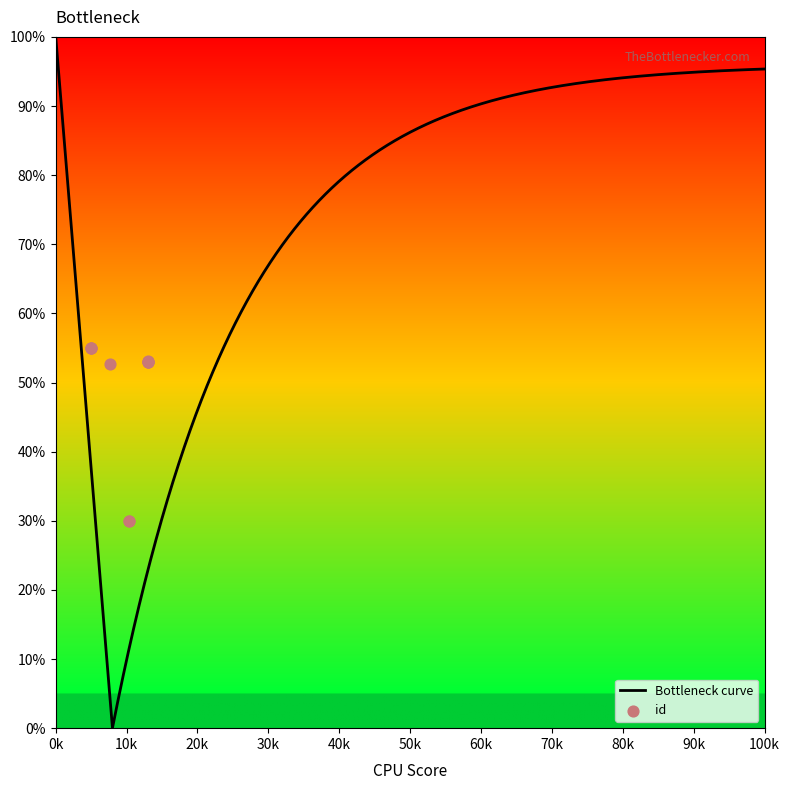

What is the ratio of the value at 5441 to the value at 7486?

1.0